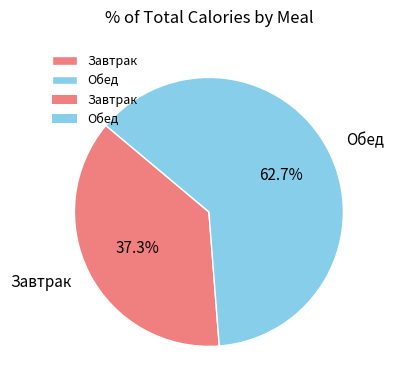

What portion of the pie excludes Завтрак?

62.7%